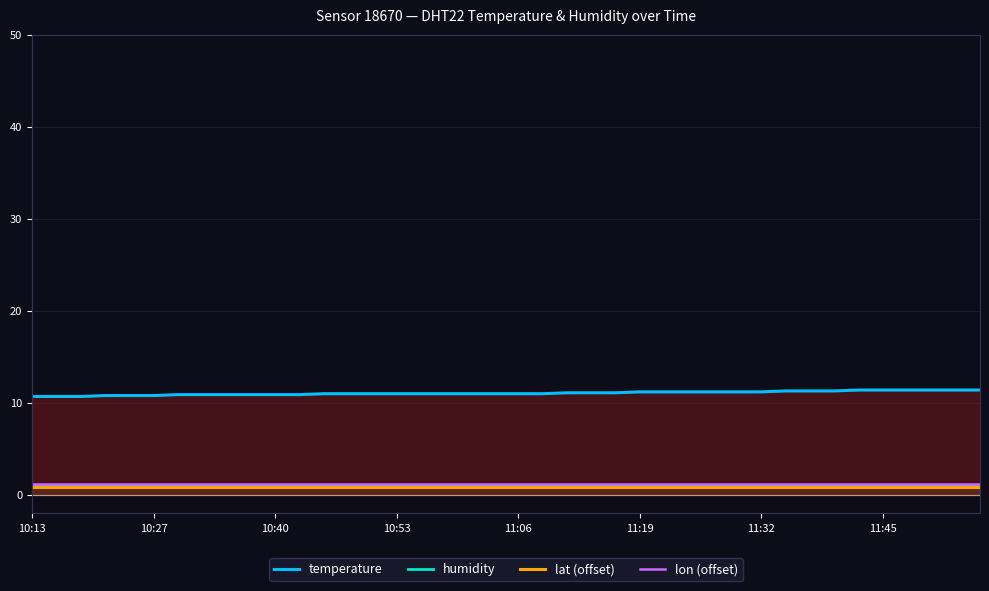

Is it true that temperature equals 11.0 at 11:06?

True